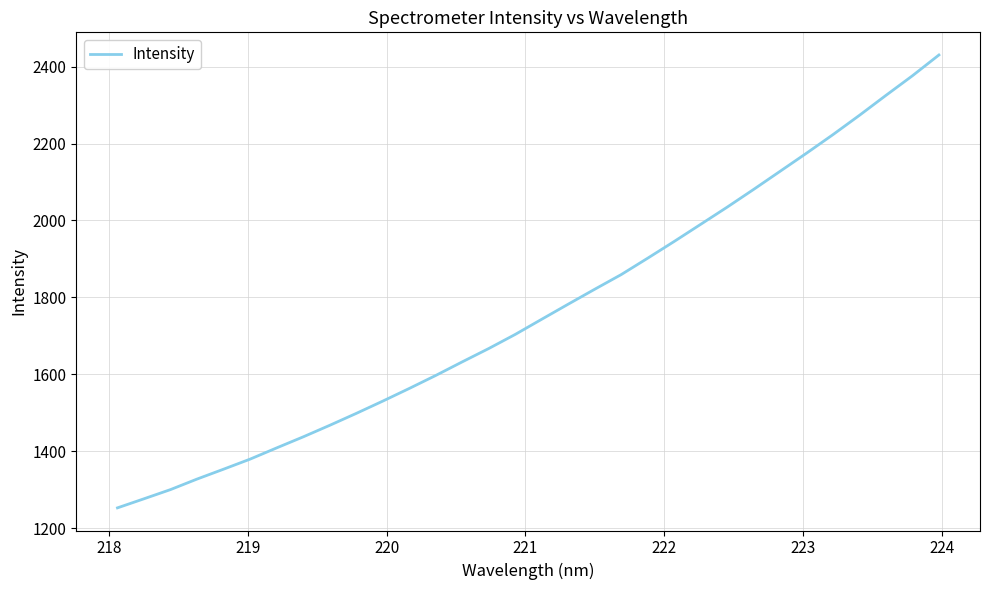

What is the difference between the maximum and minimum values?

1177.1